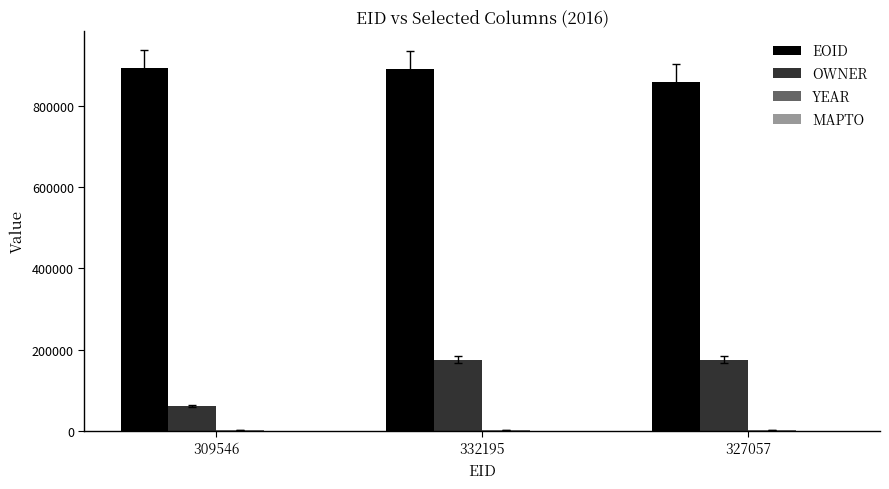

Between 332195 and 327057, which series saw the biggest shift?

EOID